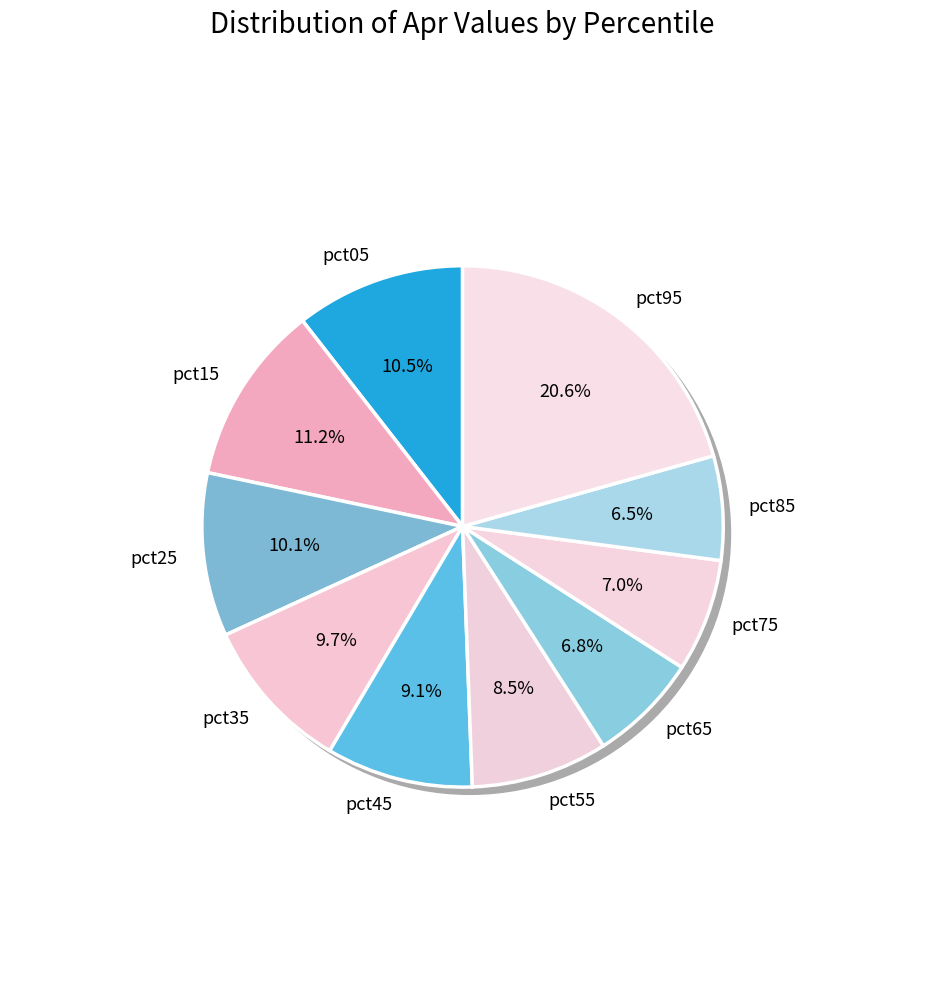

To the nearest percent, what portion does pct25 represent?

10%